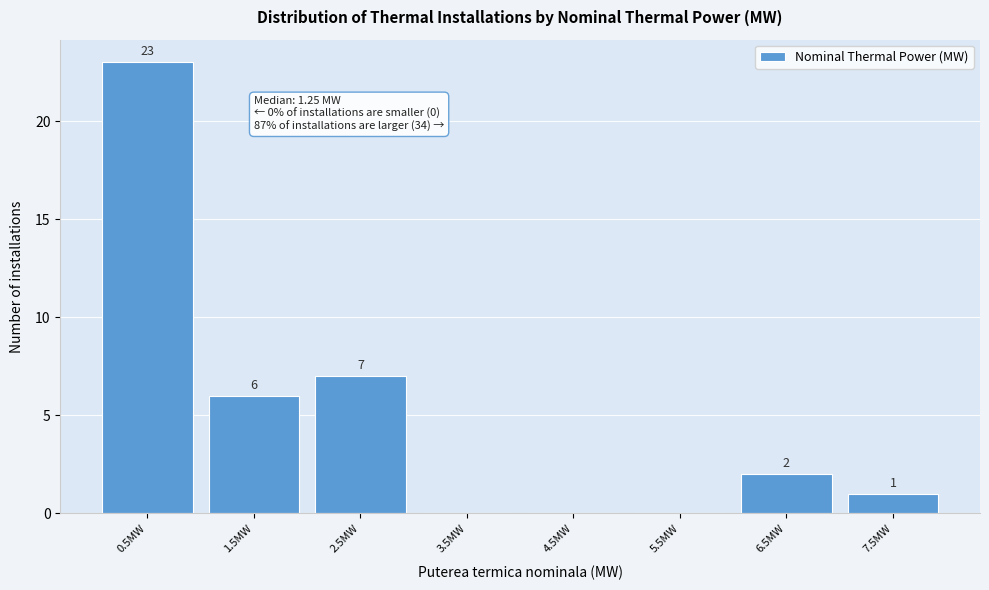

Reading right to left, list all the values displayed in this chart.

7.5MW=1	6.5MW=2	5.5MW=0	4.5MW=0	3.5MW=0	2.5MW=7	1.5MW=6	0.5MW=23